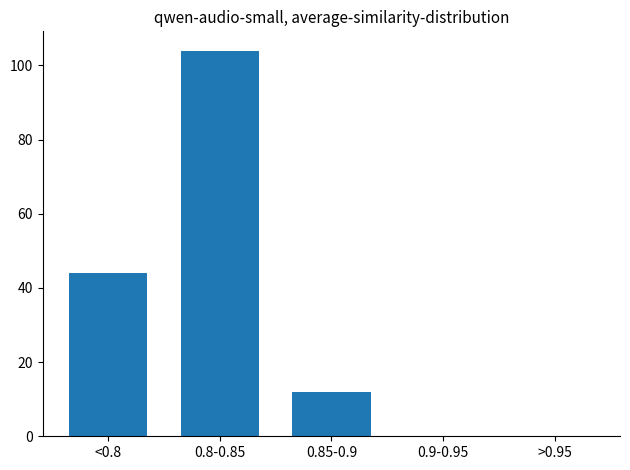

Reading left to right, what are all the values shown in this chart?

<0.8=44	0.8-0.85=104	0.85-0.9=12	0.9-0.95=0	>0.95=0